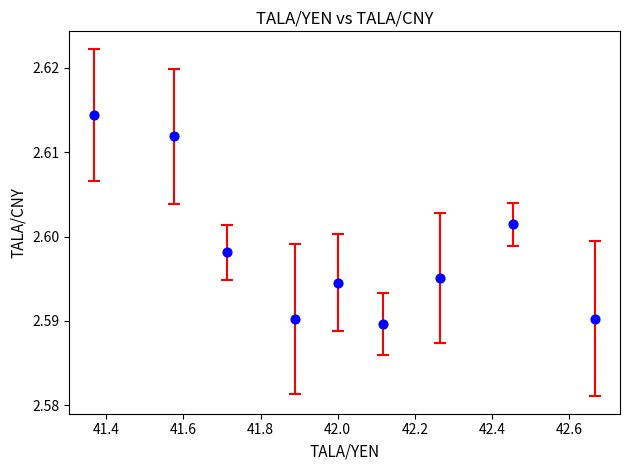

What is the average X value?

42.0